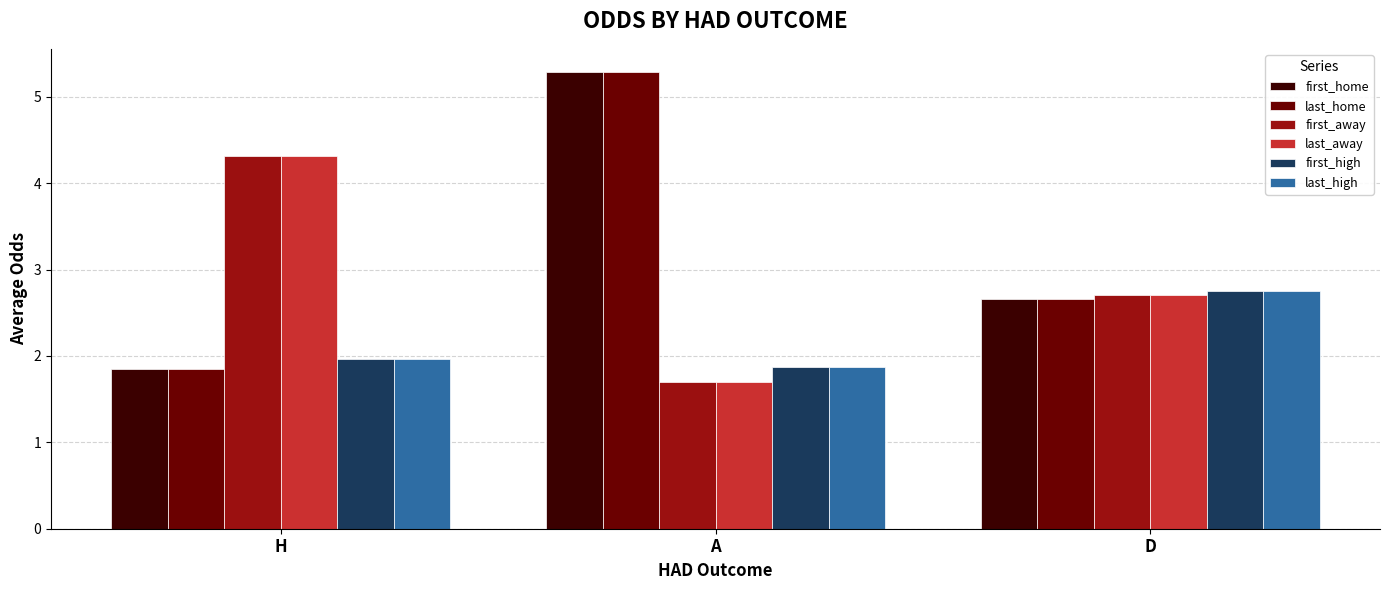

What is the label of the 1st bar from the left?

H